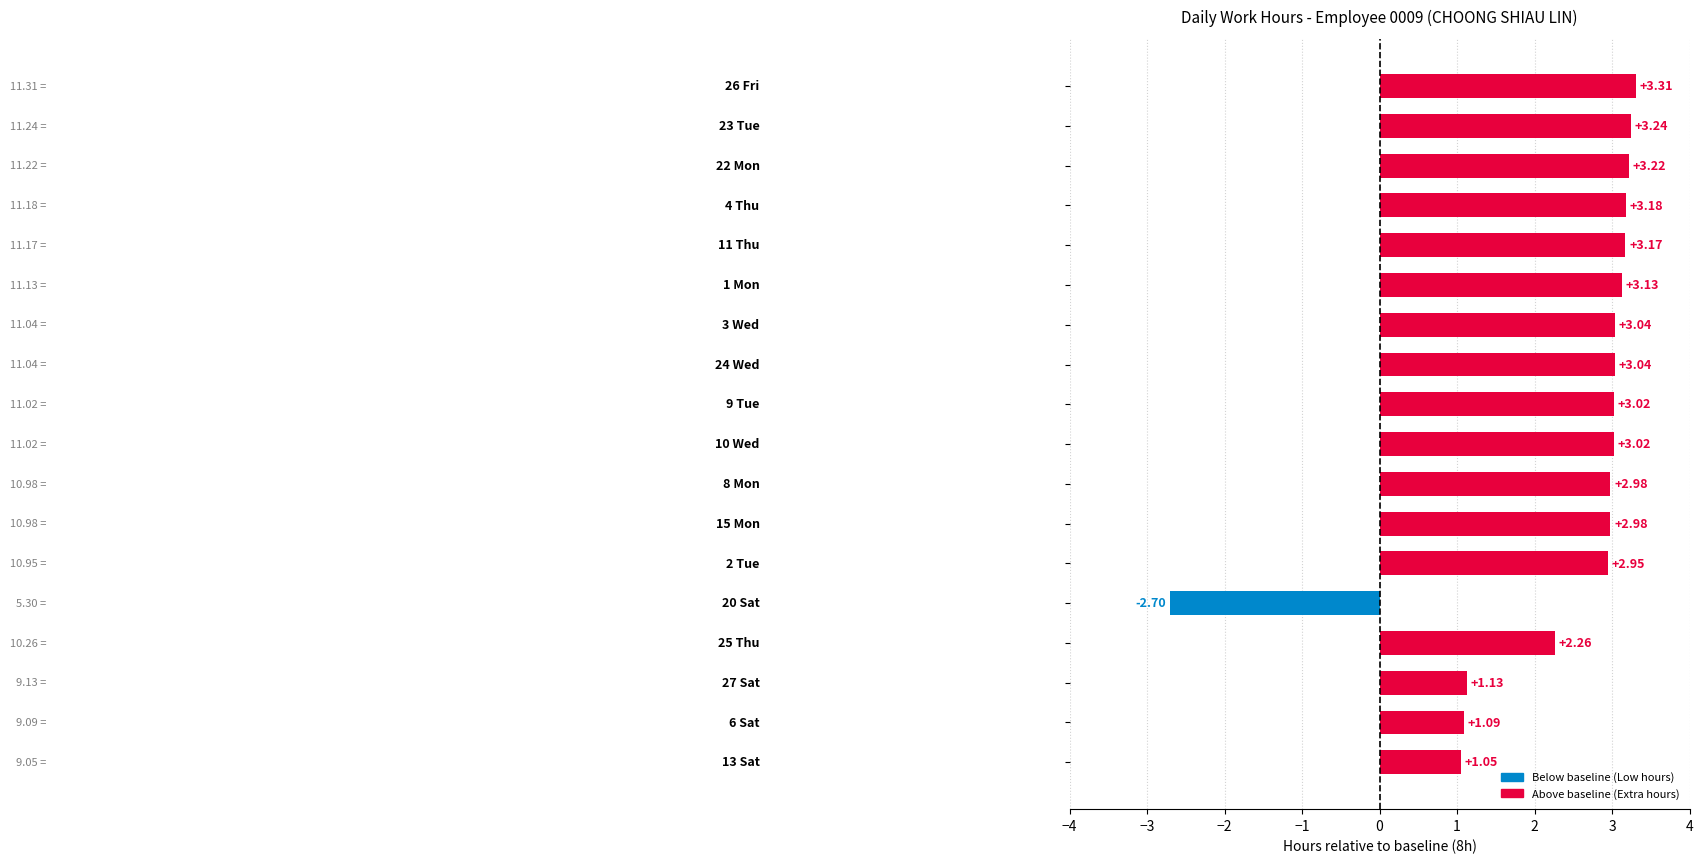

What is the average value?

2.4